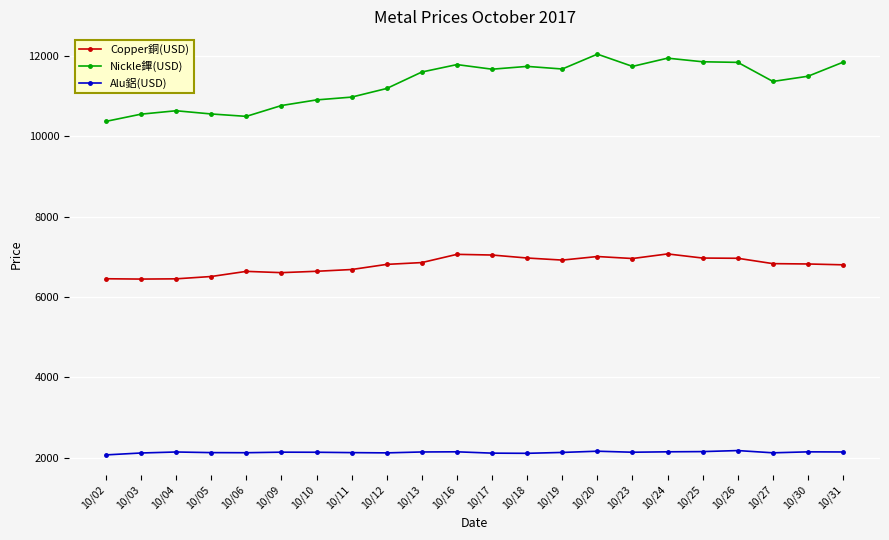

What is the value of the Copper銅(USD) point at the 17th from the left?

7073.5